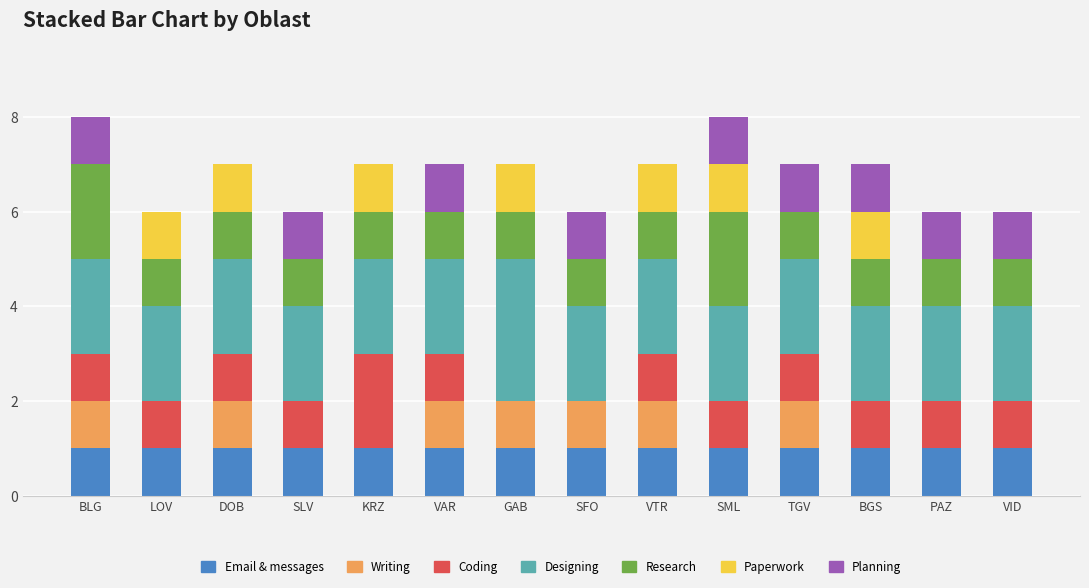

What is the total value across all series at VID?

6